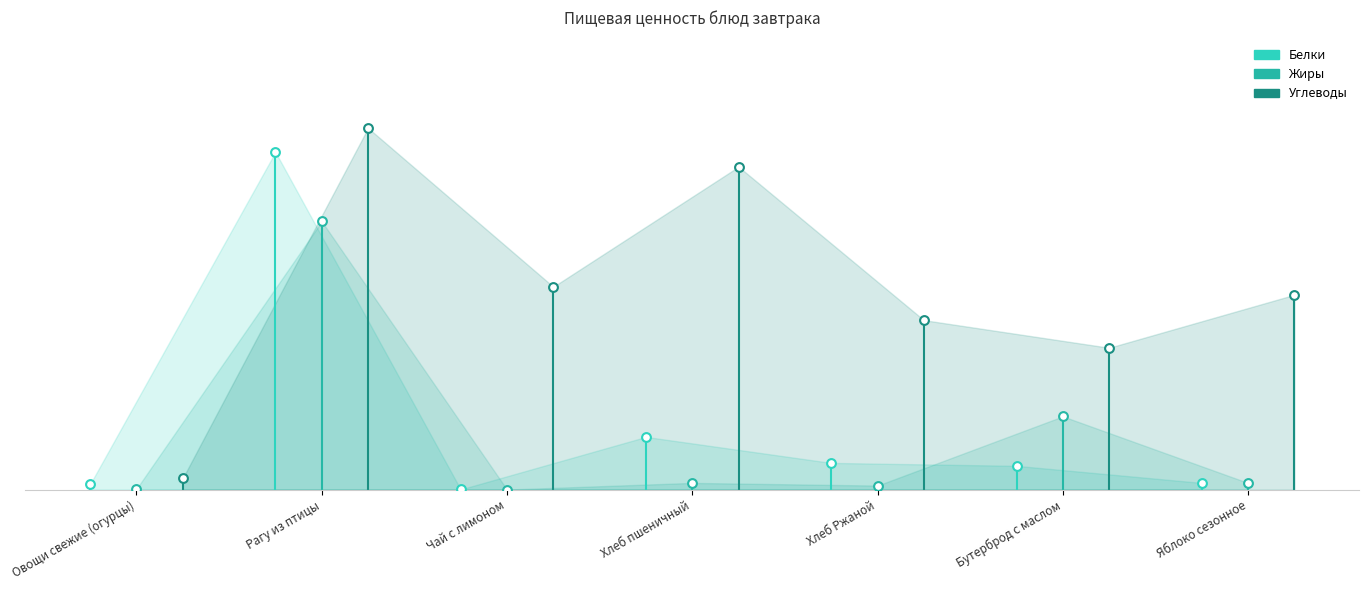

Which series has the widest spread of Y values?

Углеводы